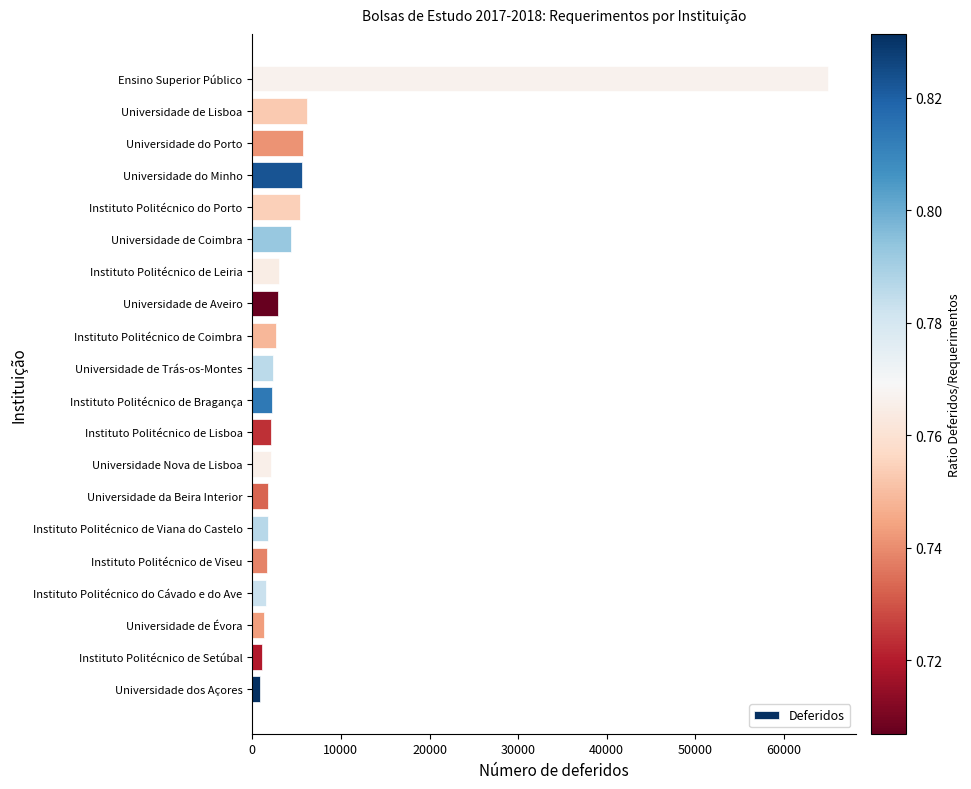

What is the greatest value displayed?

64918